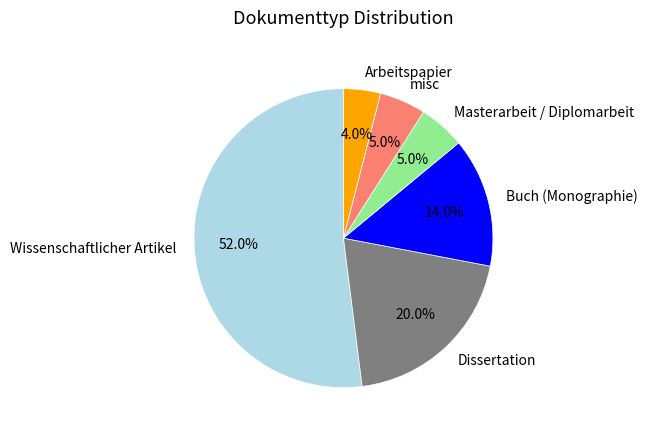

Which category has the biggest portion of the pie?

Wissenschaftlicher Artikel